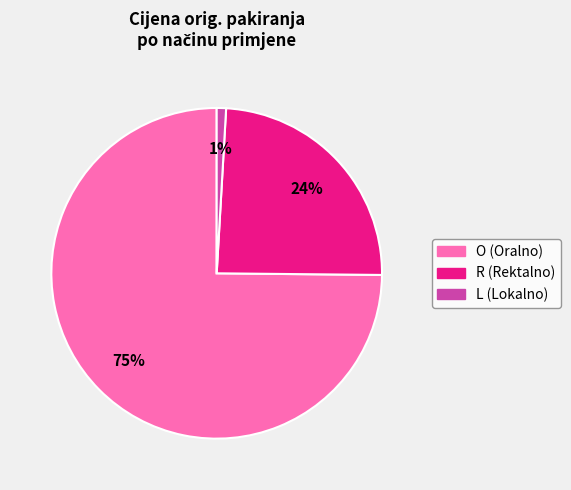

Is there a majority slice in this chart?

Yes